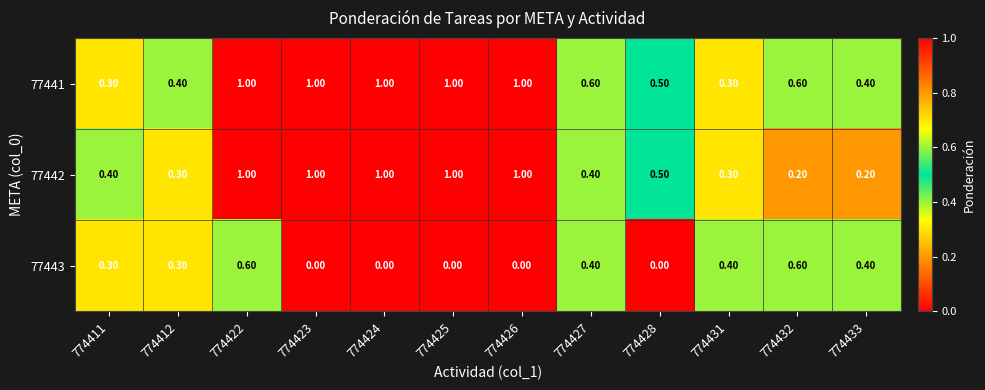

List the series in order of their overall mean, highest first.

77441, 77442, 77443